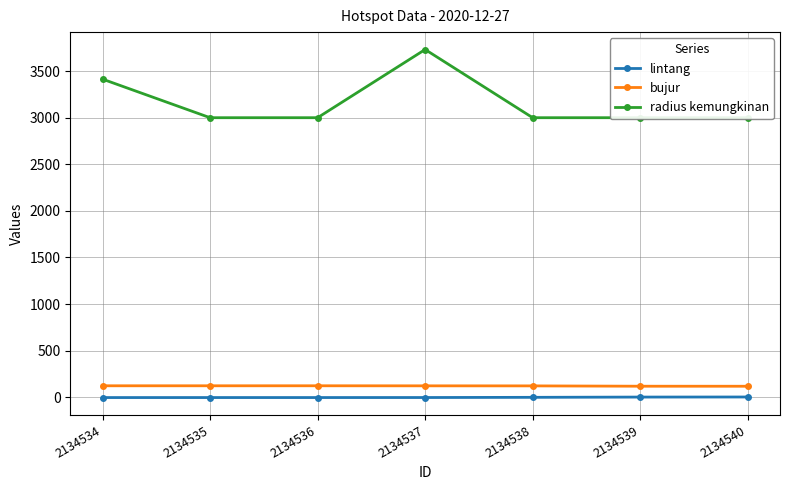

List the series in order of their peak value, highest first.

radius kemungkinan, bujur, lintang